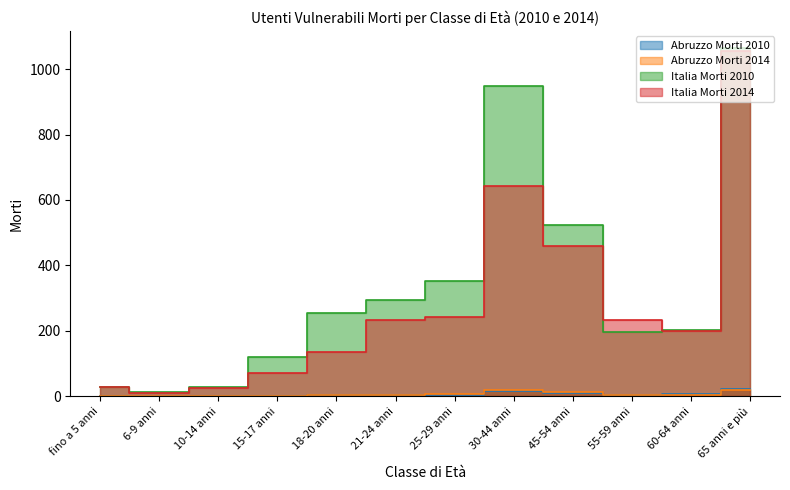

Reading left to right, what are all the values shown in this chart?

Abruzzo Morti 2010: fino a 5 anni=1	6-9 anni=0	10-14 anni=0	15-17 anni=1	18-20 anni=4	21-24 anni=5	25-29 anni=4	30-44 anni=16	45-54 anni=11	55-59 anni=3	60-64 anni=7	65 anni e più=23
Abruzzo Morti 2014: fino a 5 anni=0	6-9 anni=1	10-14 anni=1	15-17 anni=1	18-20 anni=4	21-24 anni=5	25-29 anni=7	30-44 anni=18	45-54 anni=13	55-59 anni=5	60-64 anni=3	65 anni e più=18
Italia Morti 2010: fino a 5 anni=27	6-9 anni=14	10-14 anni=29	15-17 anni=121	18-20 anni=253	21-24 anni=294	25-29 anni=351	30-44 anni=948	45-54 anni=522	55-59 anni=195	60-64 anni=202	65 anni e più=1064
Italia Morti 2014: fino a 5 anni=28	6-9 anni=10	10-14 anni=24	15-17 anni=70	18-20 anni=136	21-24 anni=233	25-29 anni=241	30-44 anni=642	45-54 anni=458	55-59 anni=234	60-64 anni=199	65 anni e più=1056